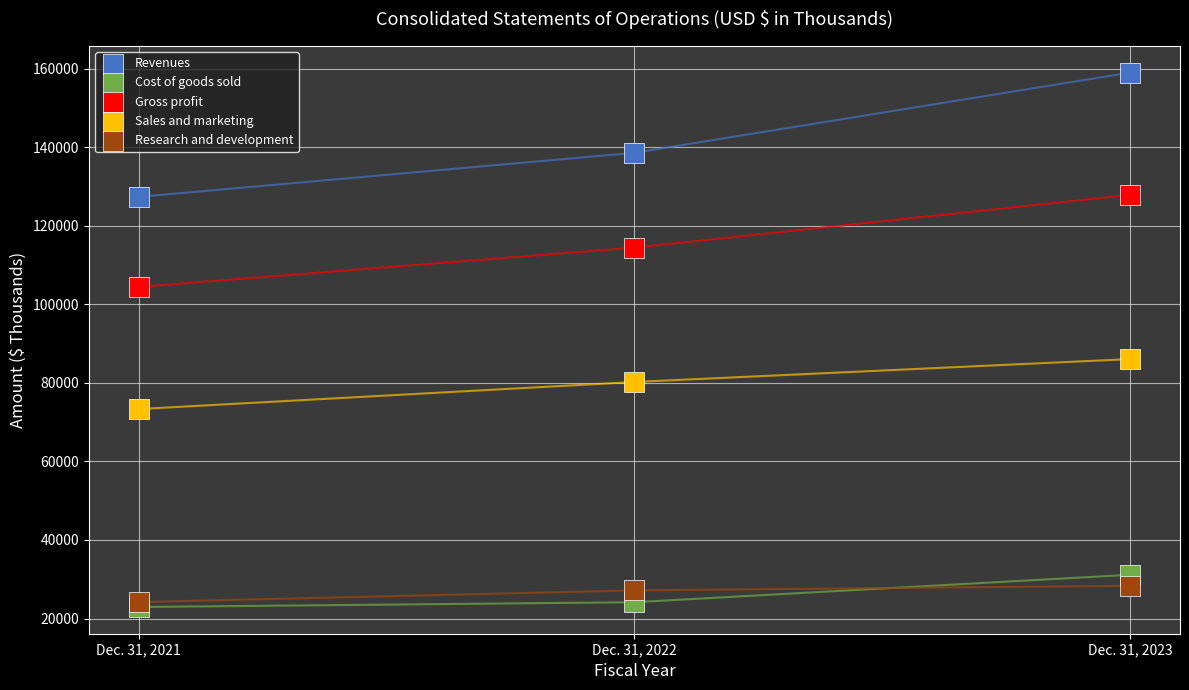

In the Revenues series, what Y value is closest to 143185?

138584